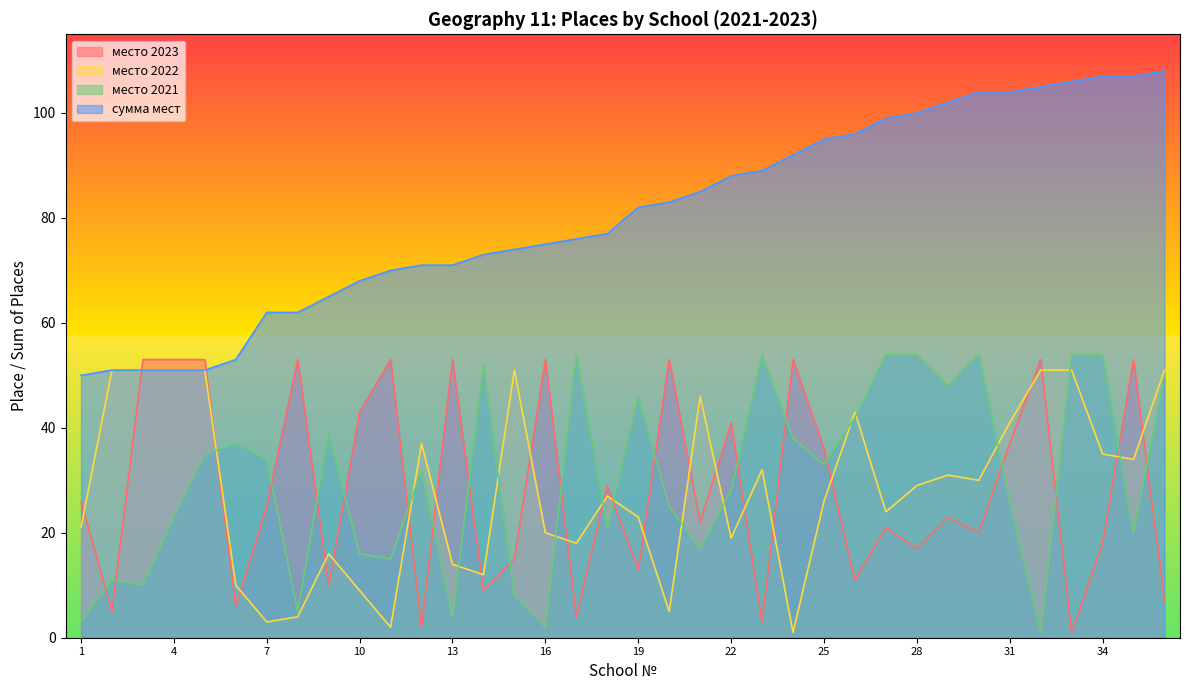

What is the value of the место 2022 point at the 22nd from the left?

19